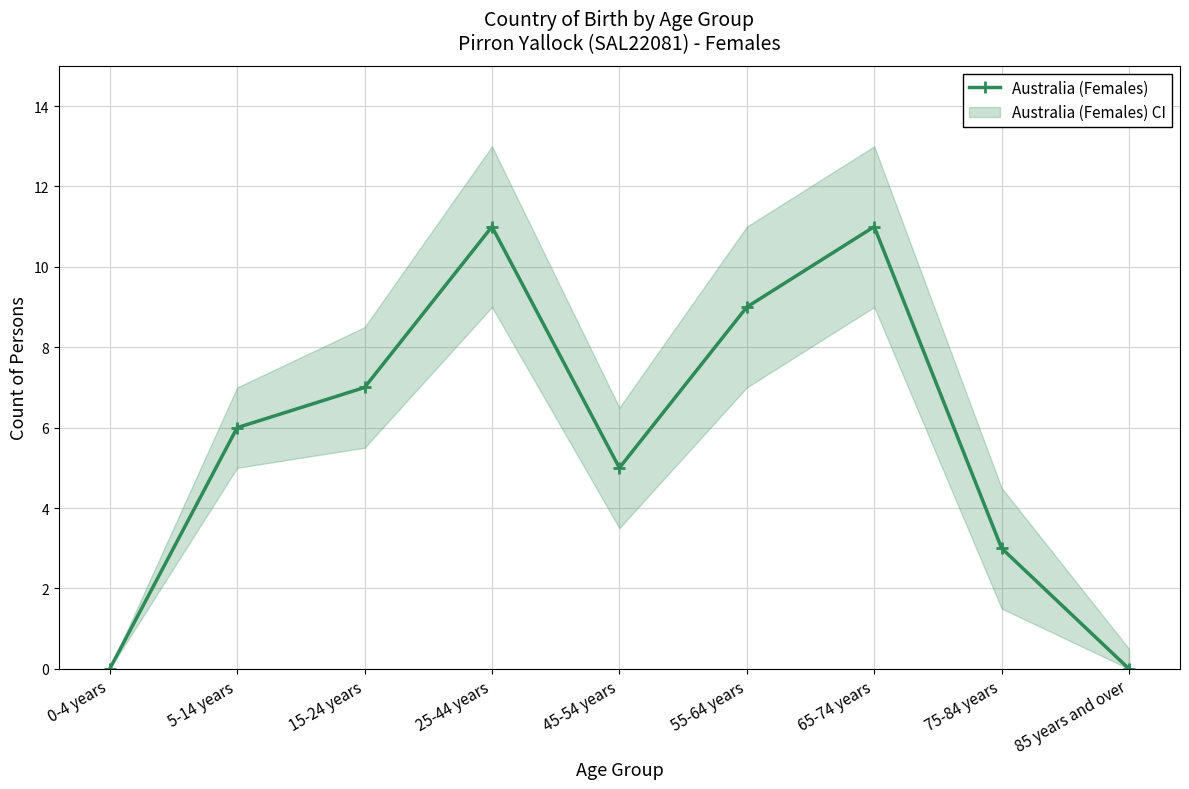

List the labels in order of value, largest first.

25-44 years, 65-74 years, 55-64 years, 15-24 years, 5-14 years, 45-54 years, 75-84 years, 0-4 years, 85 years and over